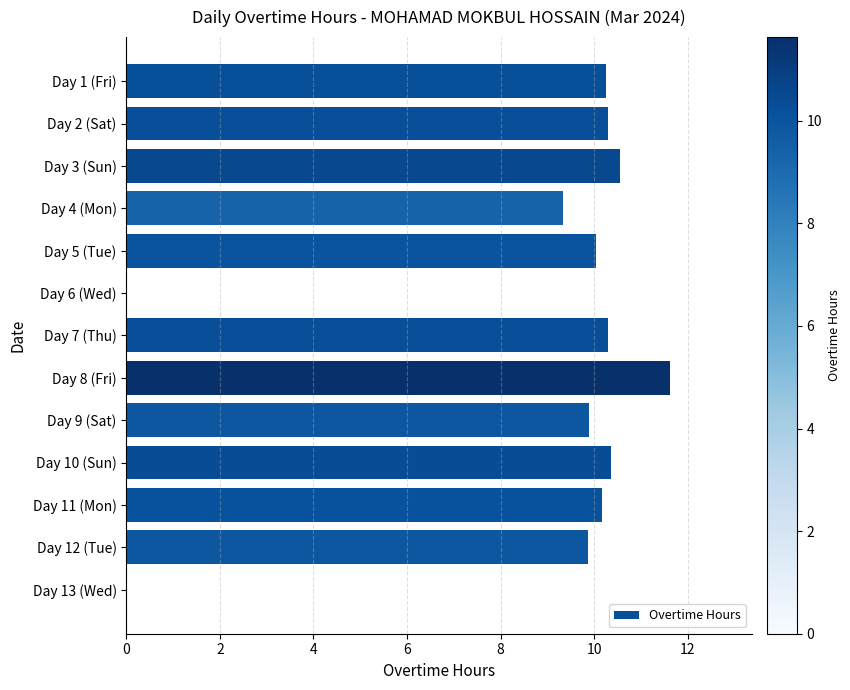

What is the greatest value displayed?

11.6